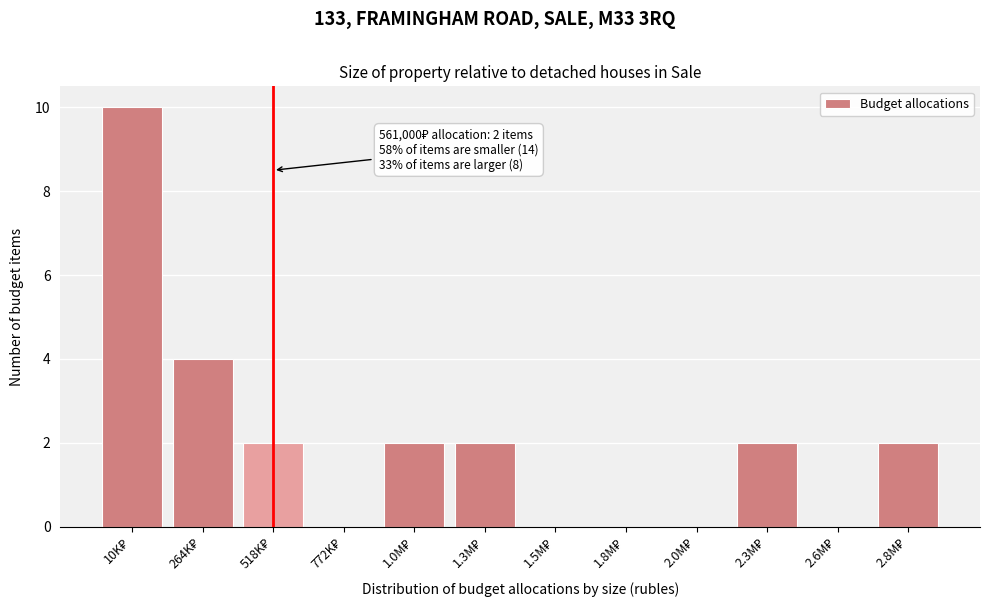

What is the greatest value displayed?

10